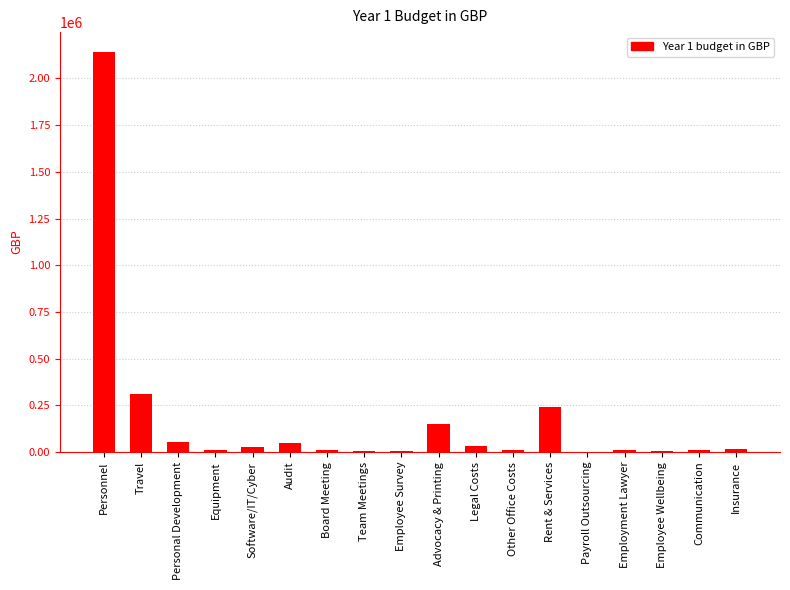

Read the value at Personnel.

2141124